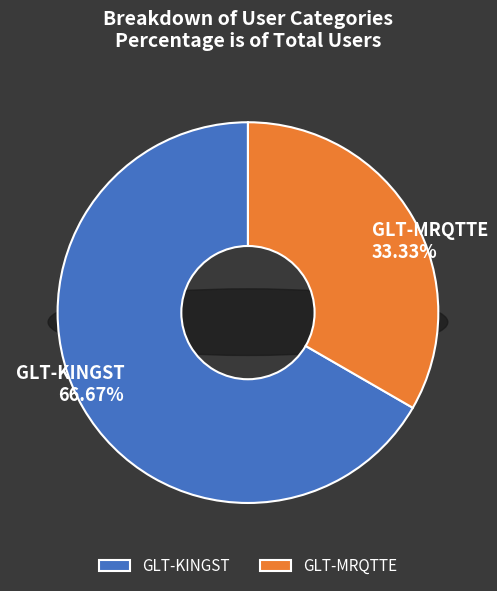

What is the total percentage of GLT-MRQTTE and GLT-KINGST?

100.0%